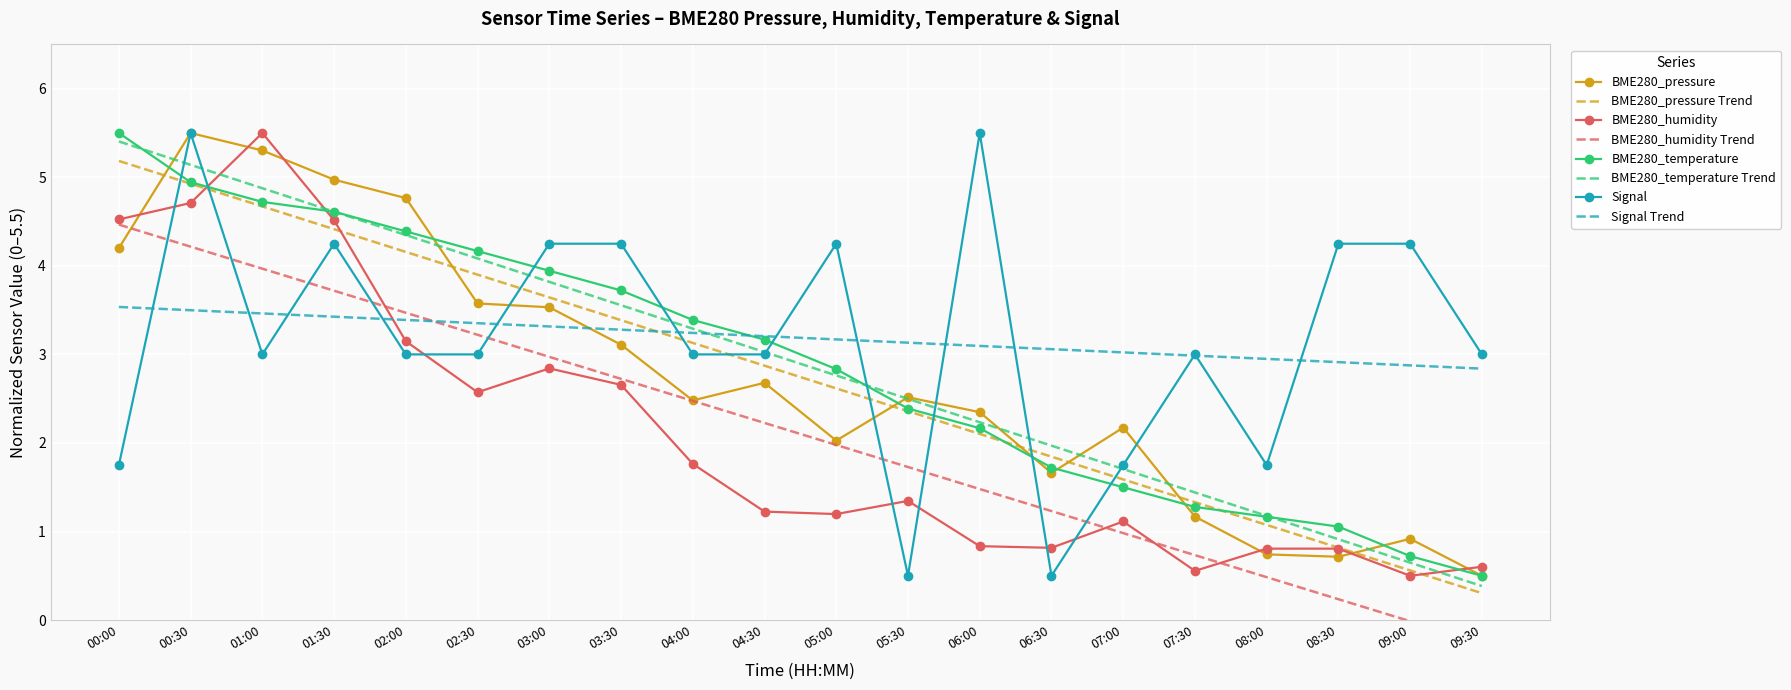

The BME280_pressure series shows 2.7 at 00:00. True or false?

False